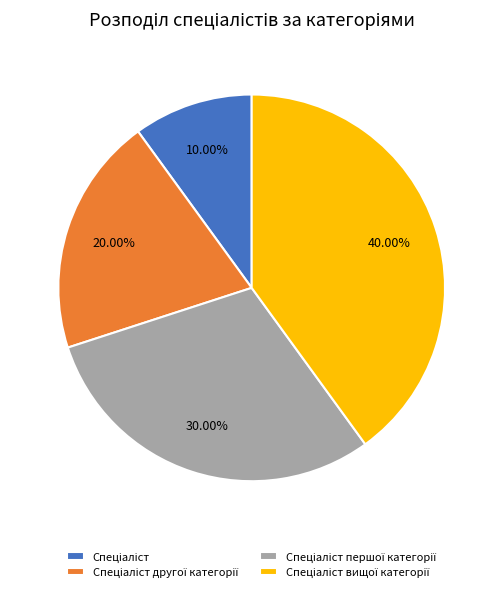

Is there any slice that represents more than half of the pie?

No